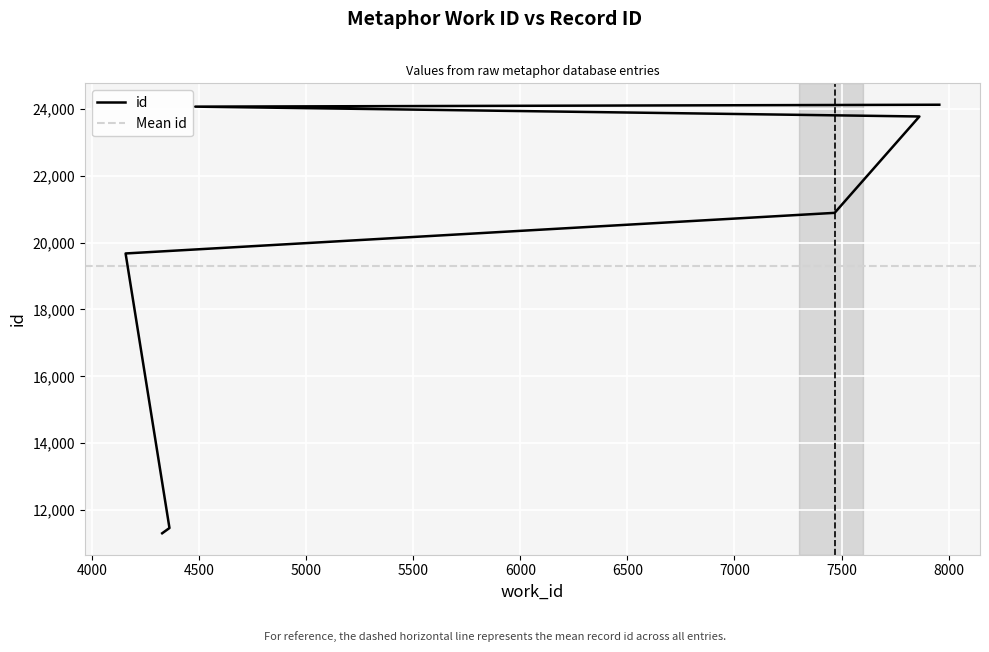

List the labels in order of value, largest first.

7957, 4480, 7864, 7468, 4155, 4360, 4326